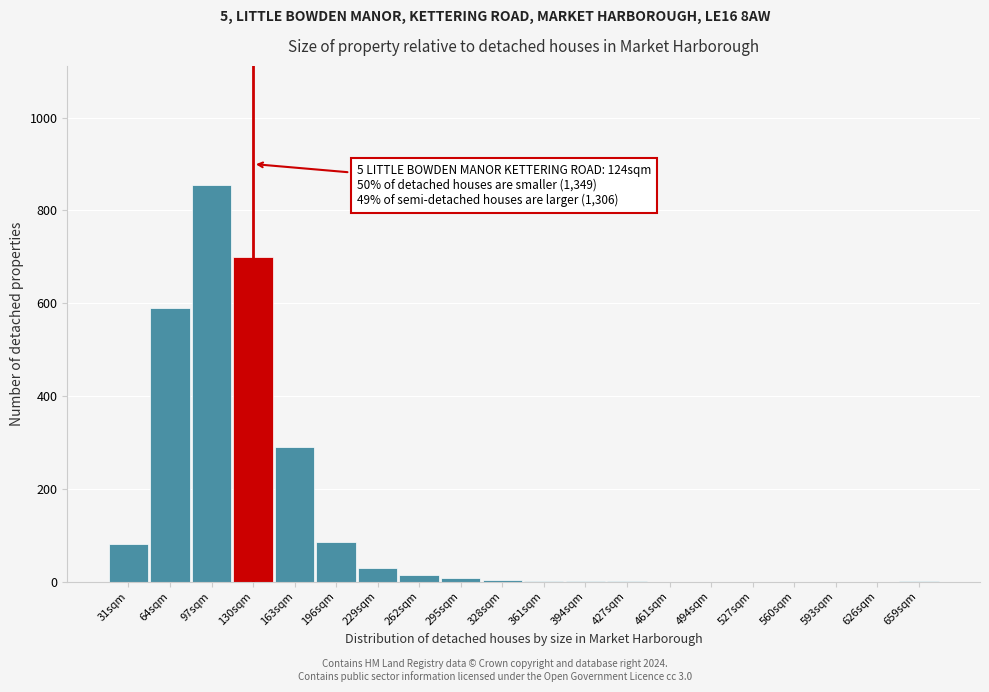

Approximately how many times larger is the value at 97sqm compared to 196sqm?

10.1